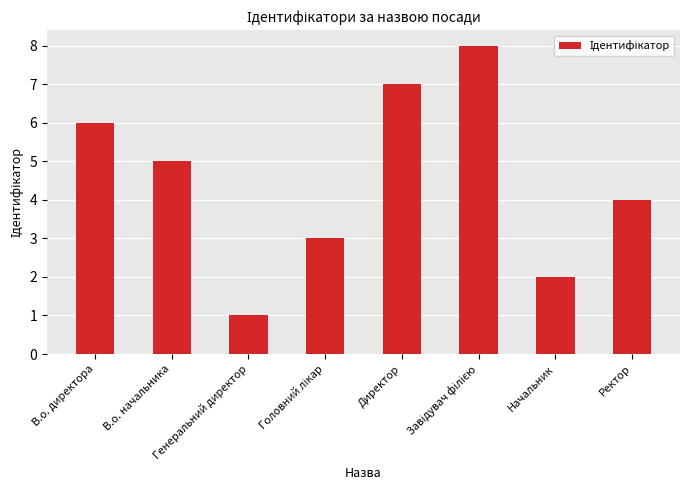

The value at Генеральний директор is 1. True or false?

True